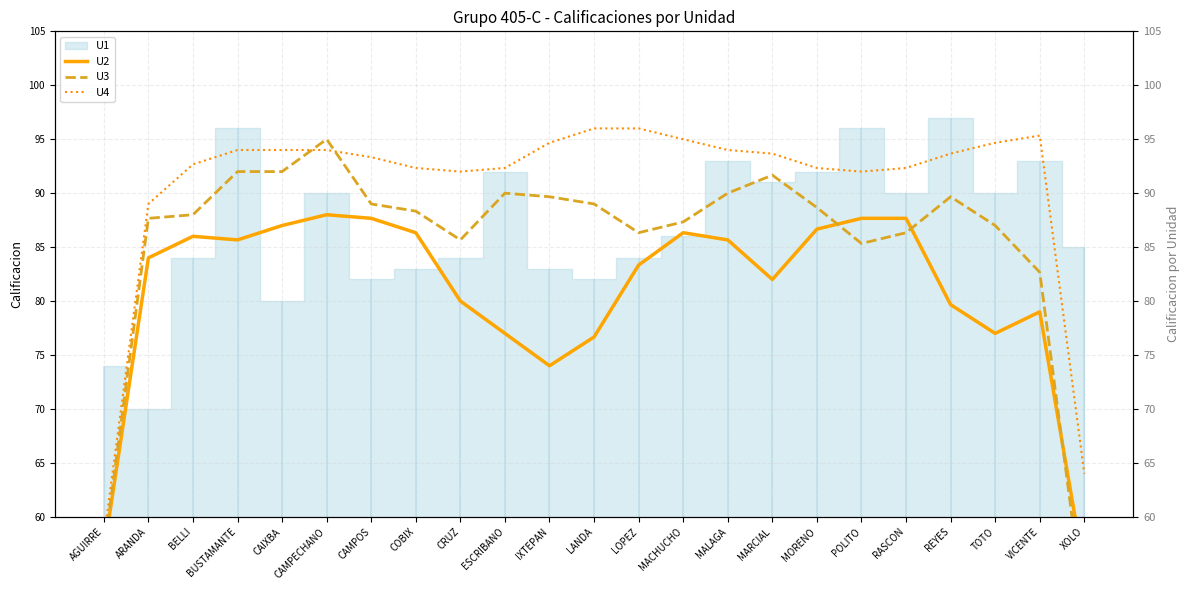

List the labels in order of U2 value, smallest first.

XOLO, AGUIRRE, IXTEPAN, LANDA, ESCRIBANO, TOTO, VICENTE, REYES, CRUZ, MARCIAL, LOPEZ, ARANDA, BUSTAMANTE, MALAGA, BELLI, COBIX, MACHUCHO, MORENO, CAIXBA, CAMPOS, POLITO, RASCON, CAMPECHANO